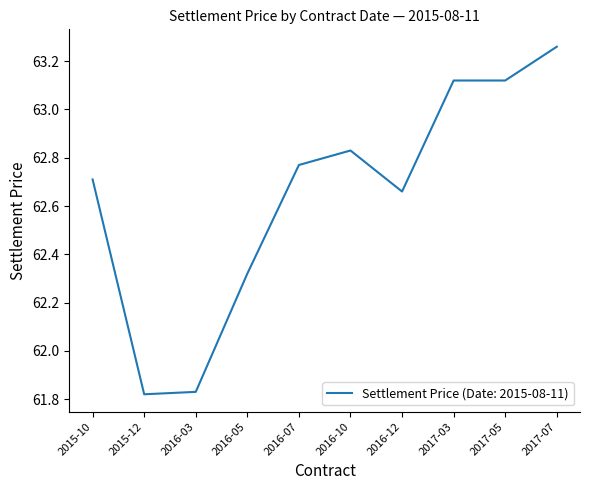

What is the difference between the maximum and second lowest values?

1.4